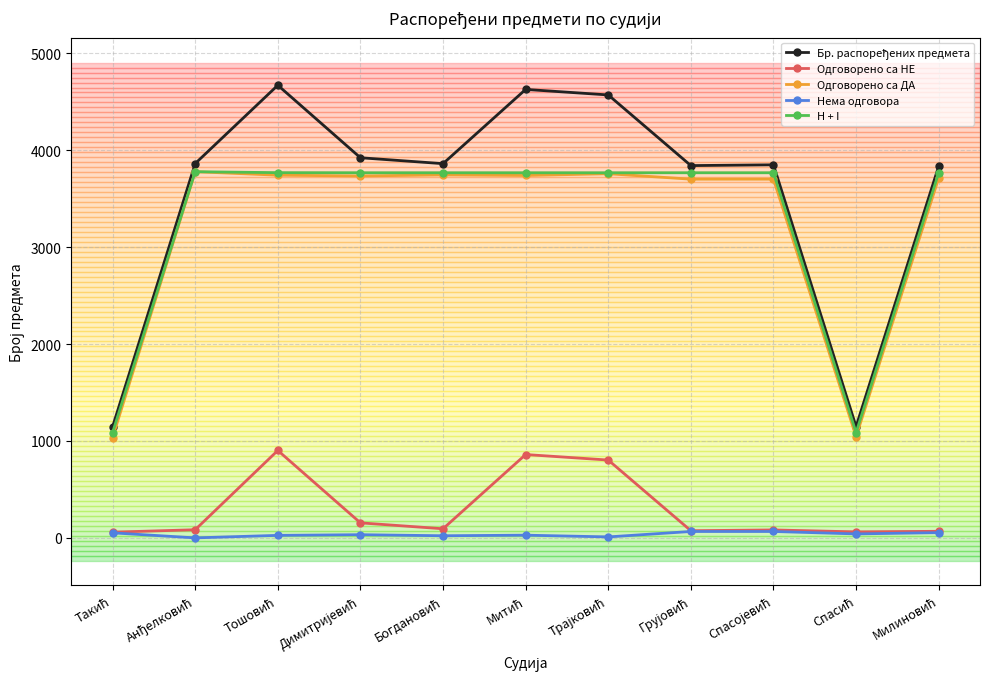

At how many categories does at least one series exceed 1233?

9